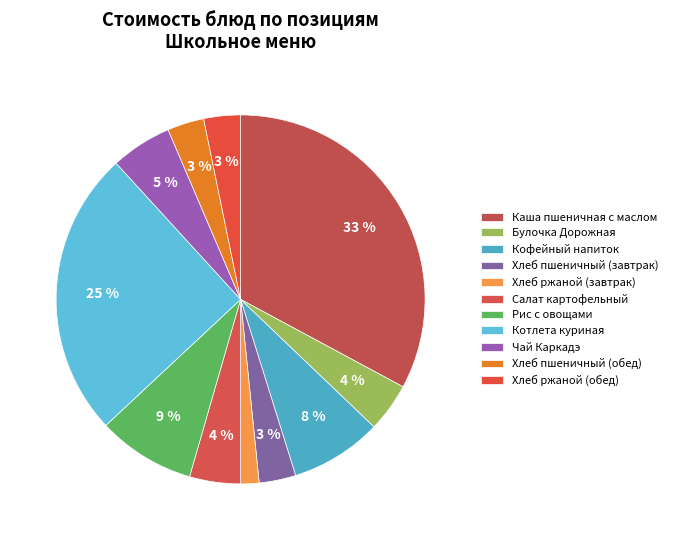

How many segments does this pie chart have?

11